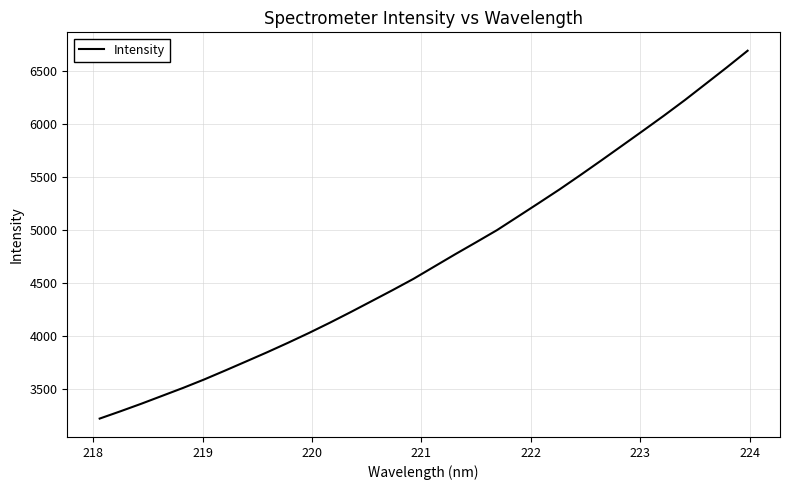

What is the greatest value displayed?

6693.8